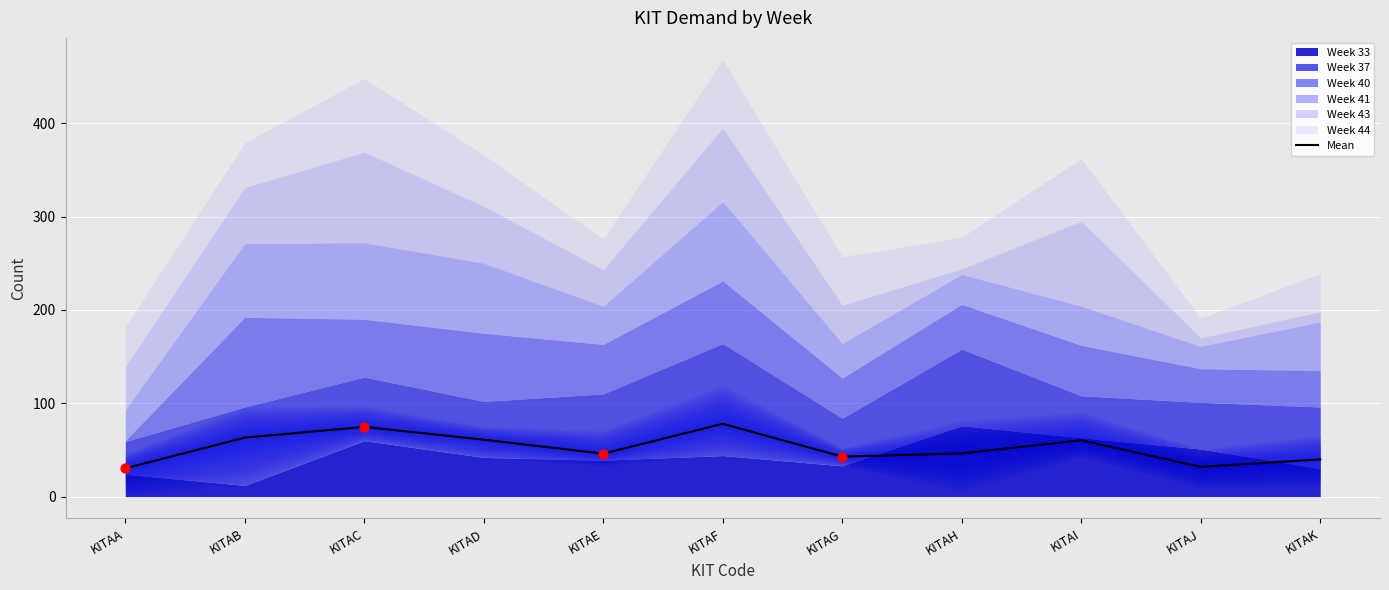

Between KITAF and KITAJ, which is larger?

KITAF